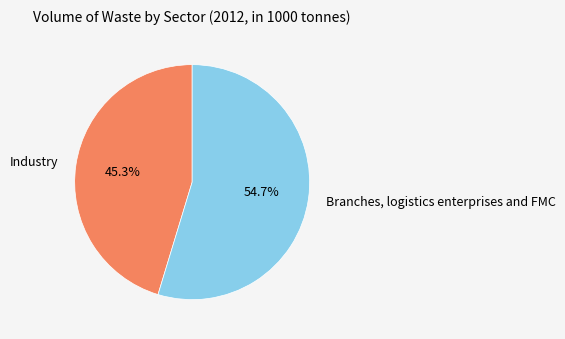

Rank the categories by value from lowest to highest.

Industry, Branches, logistics enterprises and FMC